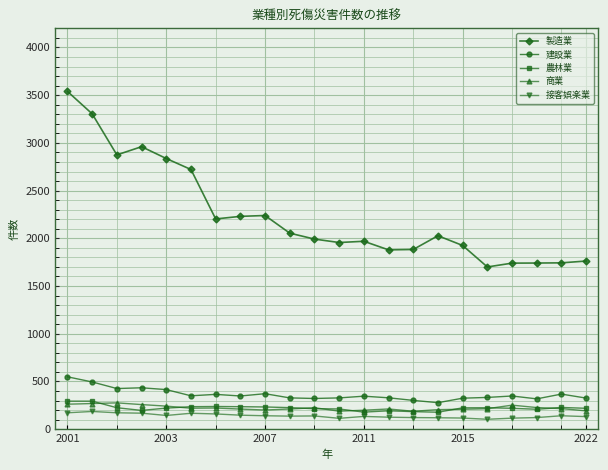

True or false: 製造業 has more than 2 interior local peaks.

True